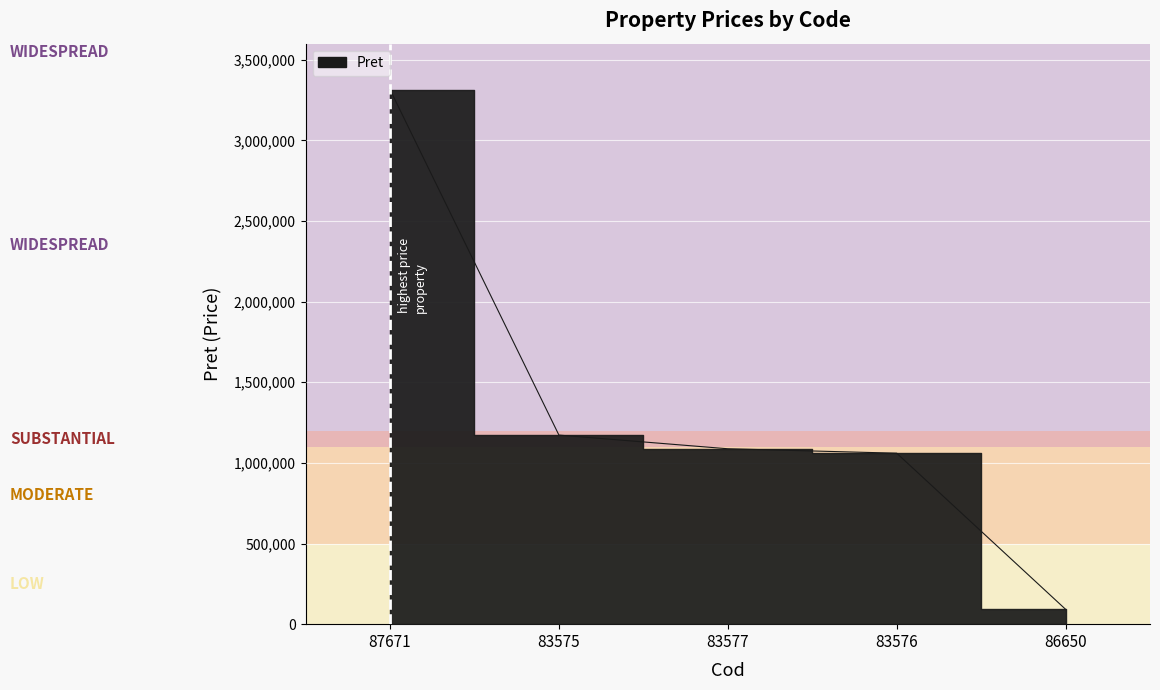

What is the approximate value at 83576?

1060276.8